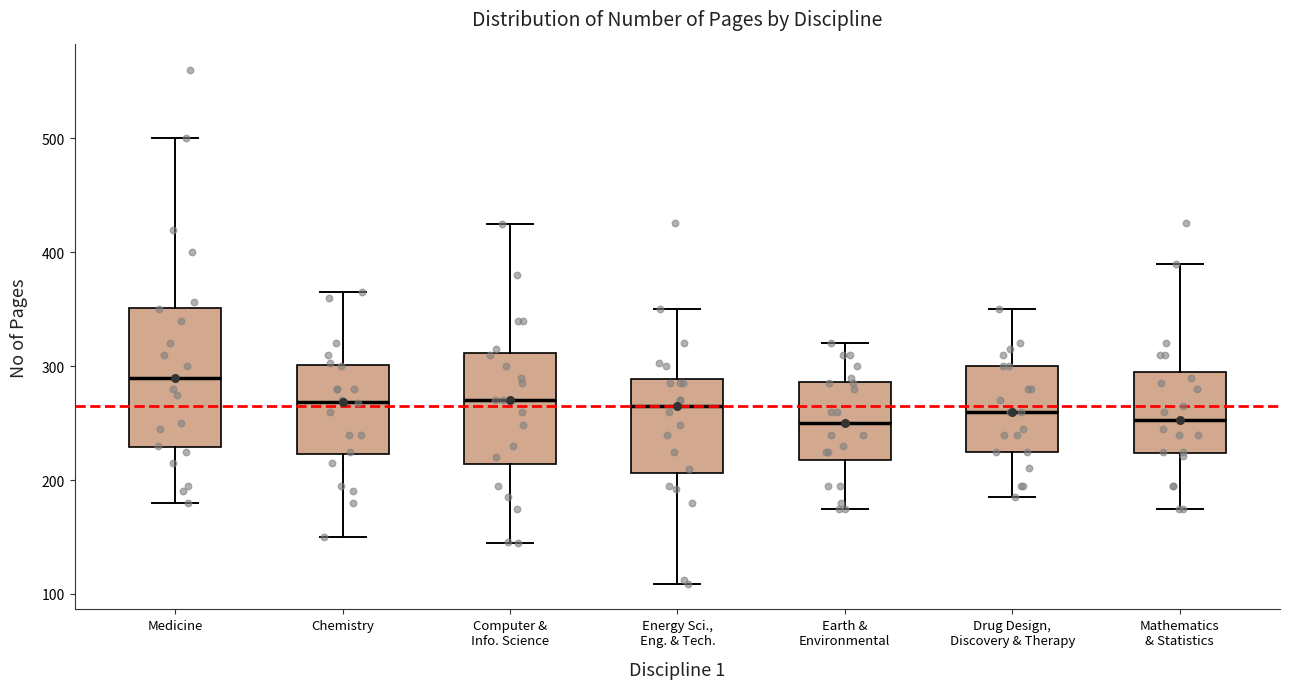

Reading left to right, transcribe this box plot: for each box, give where its median line is, the range the box spans, and where its two whiskers end, as read against the y-axis. The values are not printed on the chart, so give them approximately, as read against the axis.

Medicine: median 290, box 230 to 350, whiskers 180 to 500
Chemistry: median 270, box 220 to 300, whiskers 150 to 370
Computer & Info. Science: median 270, box 210 to 310, whiskers 150 to 430
Energy Sci., Eng. & Tech.: median 270, box 210 to 290, whiskers 110 to 350
Earth & Environmental: median 250, box 220 to 290, whiskers 180 to 320
Drug Design, Discovery & Therapy: median 260, box 230 to 300, whiskers 190 to 350
Mathematics & Statistics: median 250, box 220 to 300, whiskers 180 to 390